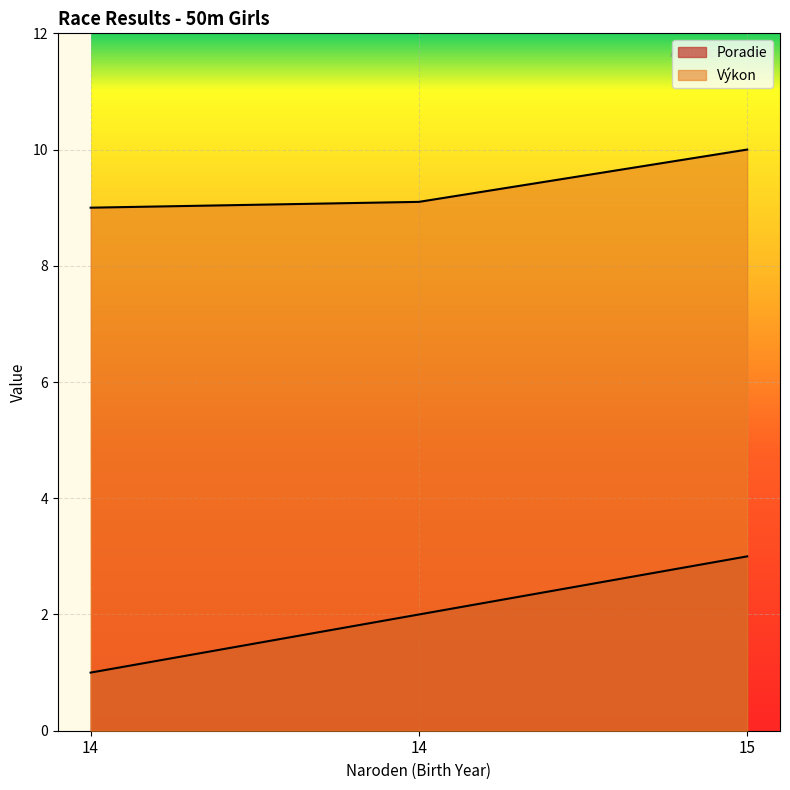

Rank the series by their average value, from lowest to highest.

Poradie, Výkon